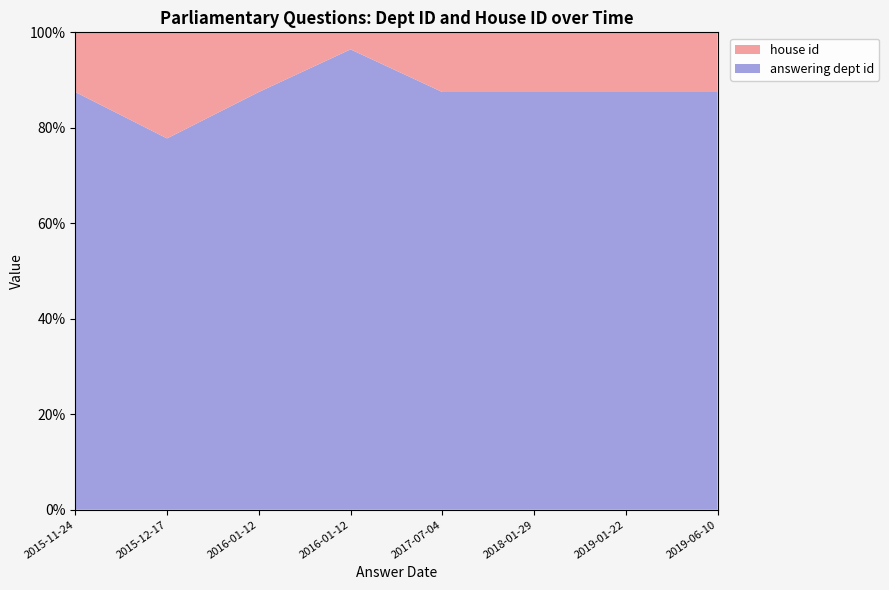

Reading right to left, what are all the values shown in this chart?

answering dept id: 2019-06-10=7	2019-01-22=7	2018-01-29=7	2017-07-04=7	2016-01-12=27	2016-01-12=7	2015-12-17=7	2015-11-24=7
house id: 2019-06-10=1	2019-01-22=1	2018-01-29=1	2017-07-04=1	2016-01-12=1	2016-01-12=1	2015-12-17=2	2015-11-24=1